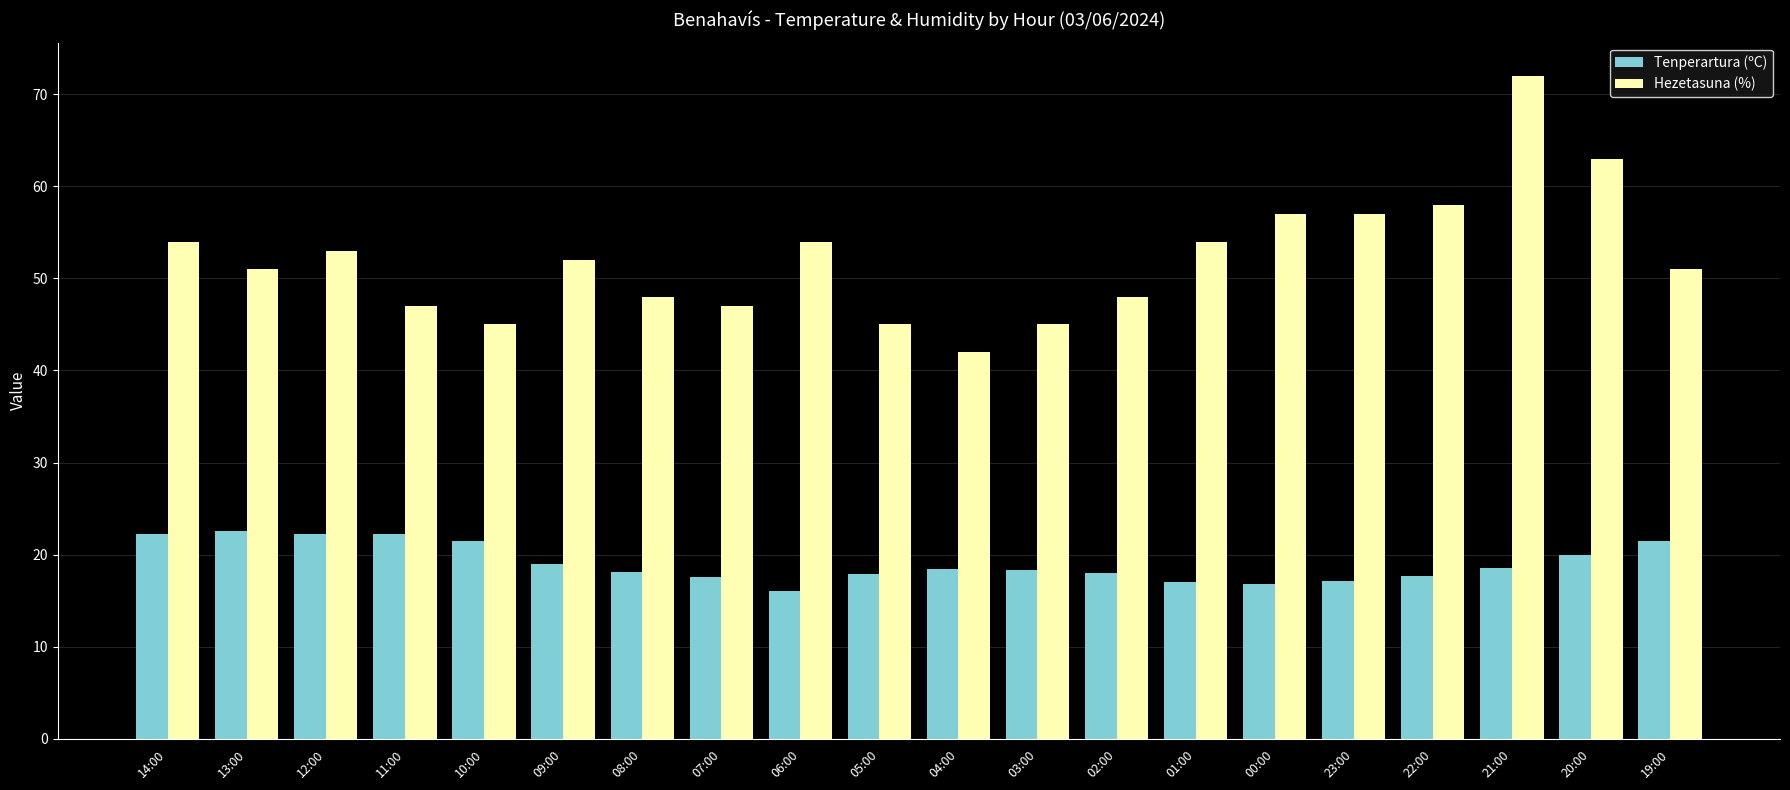

Read the Tenperartura (ºC) value at 12:00.

22.2